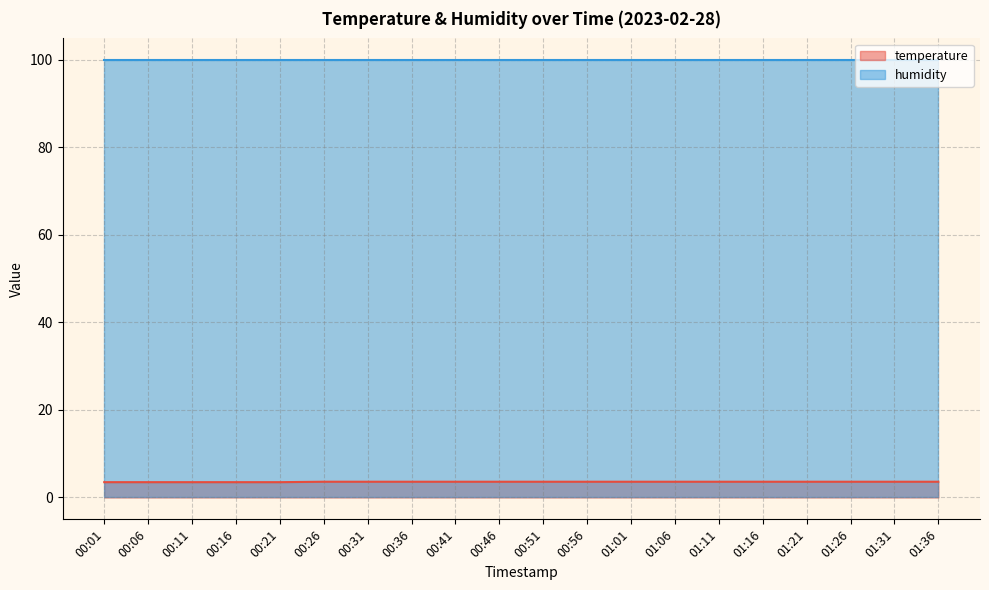

What position from the left is 01:01?

13